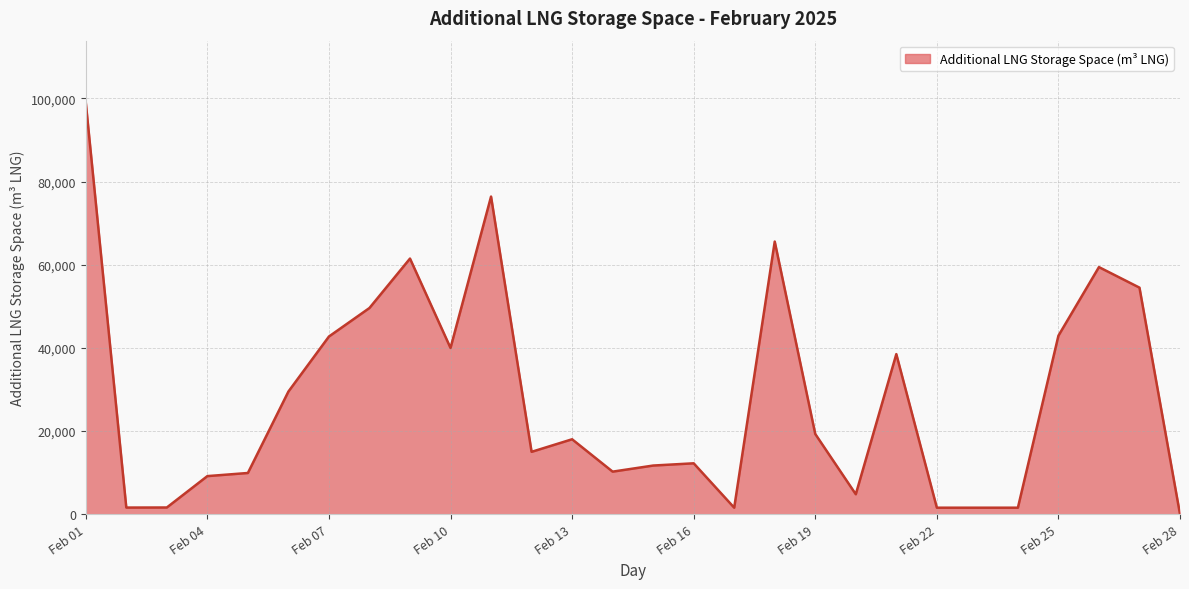

What is the maximum value shown in the chart?

99019